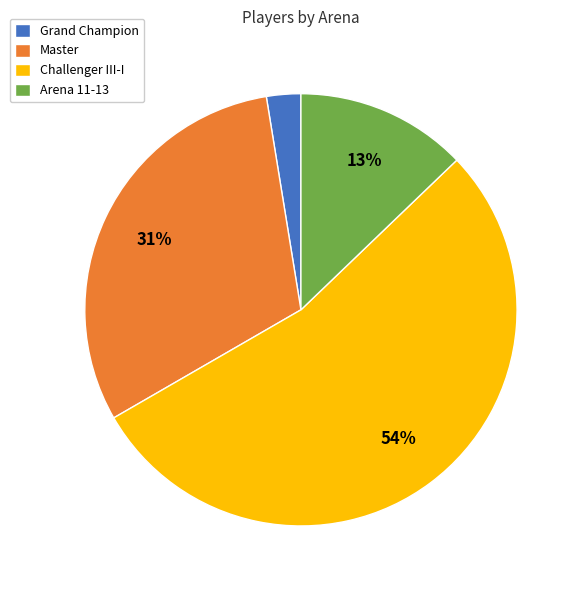

To the nearest percent, what is the average slice percentage?

25%